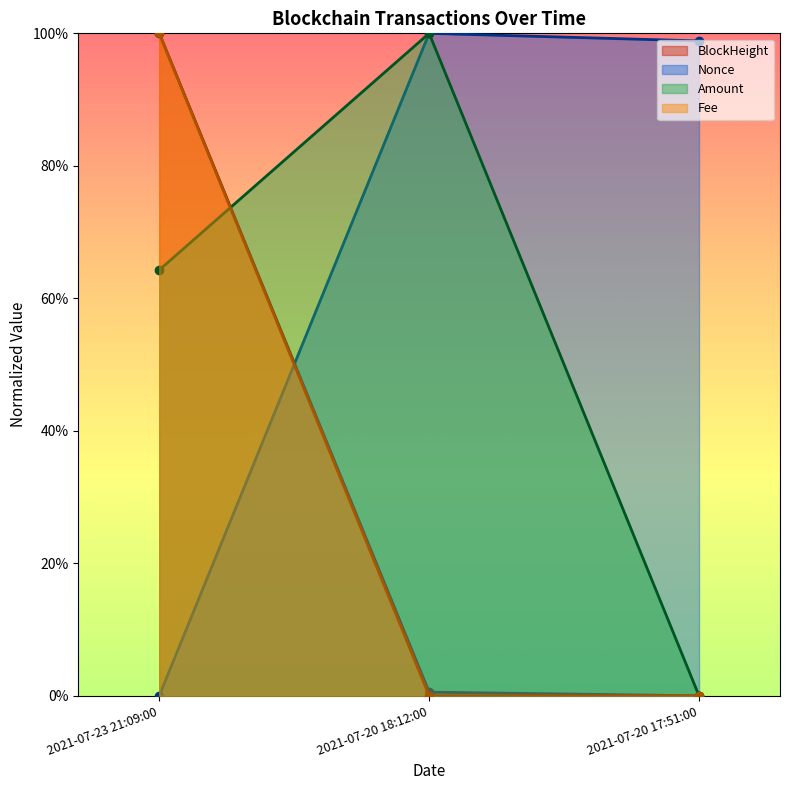

True or false: Nonce has a value of 0.0 at 2021-07-23 21:09:00.

True